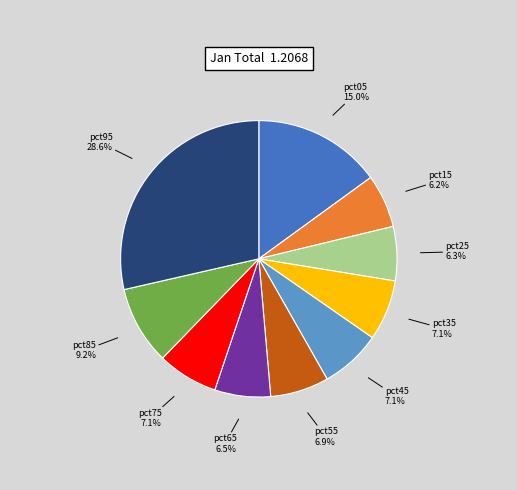

Does pct95 represent more than half of the total?

No